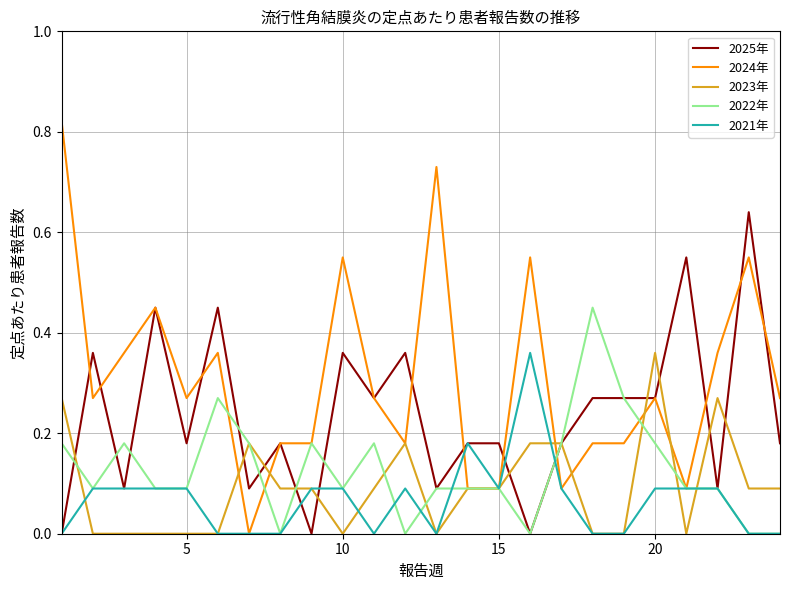

Which series has the largest total across all categories?

2024年